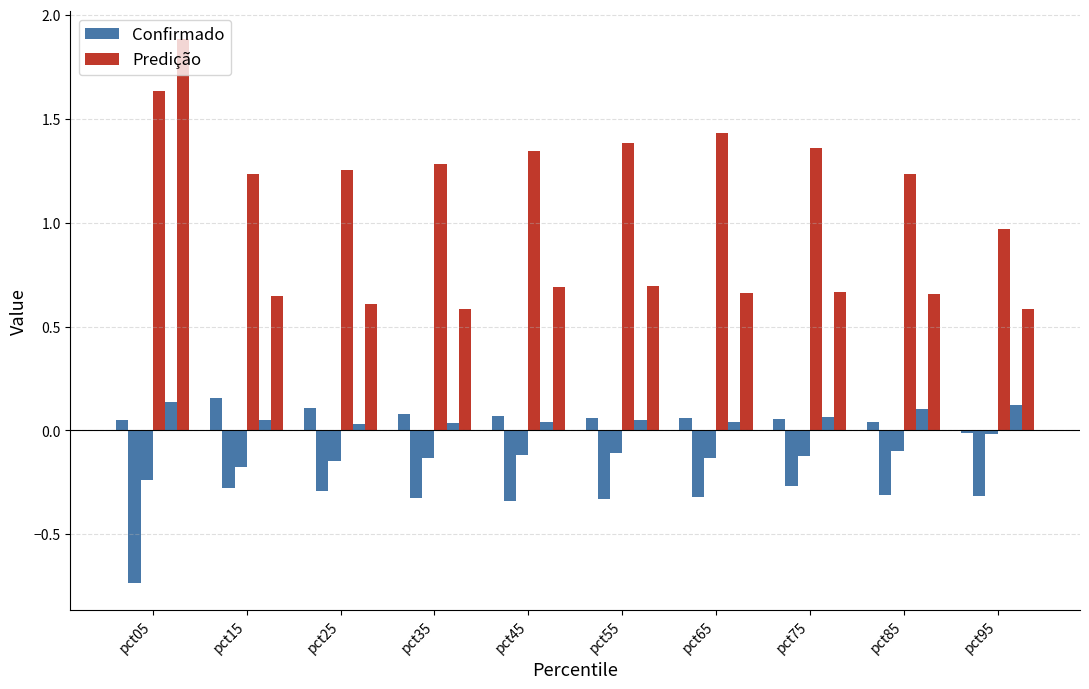

What is the value of the Confirmado bar at the 4th from the left?

0.1